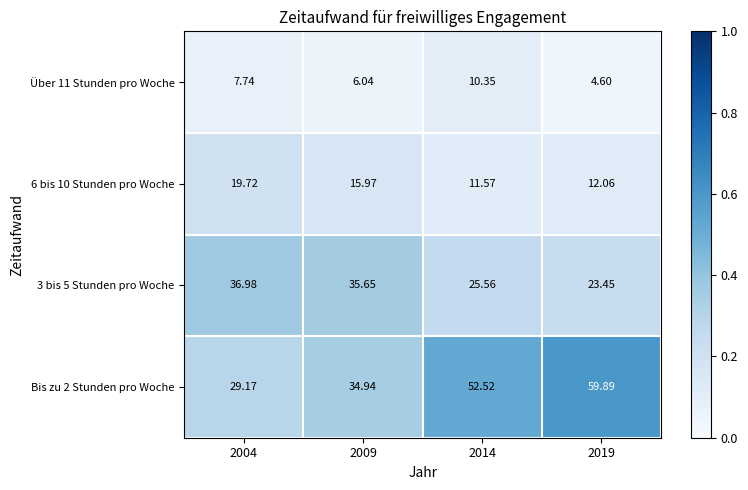

How many values in the Bis zu 2 Stunden pro Woche series are below 52?

2